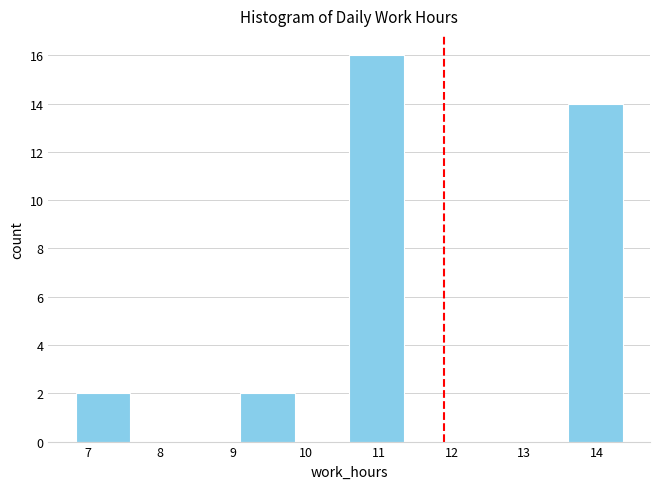

How tall is the bar that spans 13.6 to 14.4 on the x-axis? Neither the bar edges nor the heights are printed on the chart, so give them approximately, as read against the axes.

14